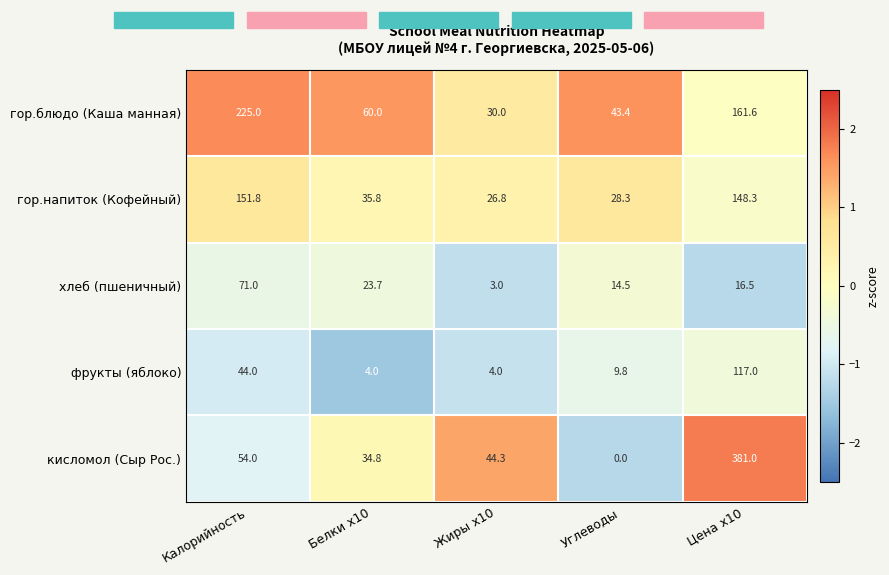

How many data points does each series have?

5